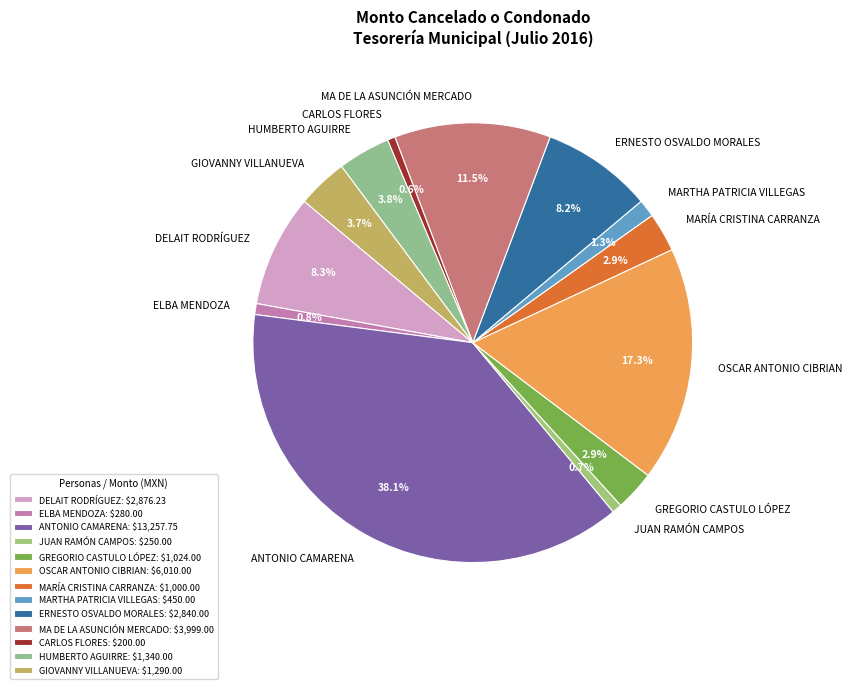

What percentage is the ELBA MENDOZA slice, to the nearest percent?

1%